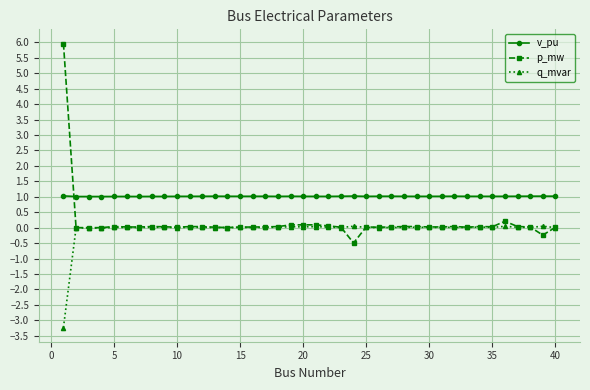

Which series has the largest range (max minus min)?

p_mw